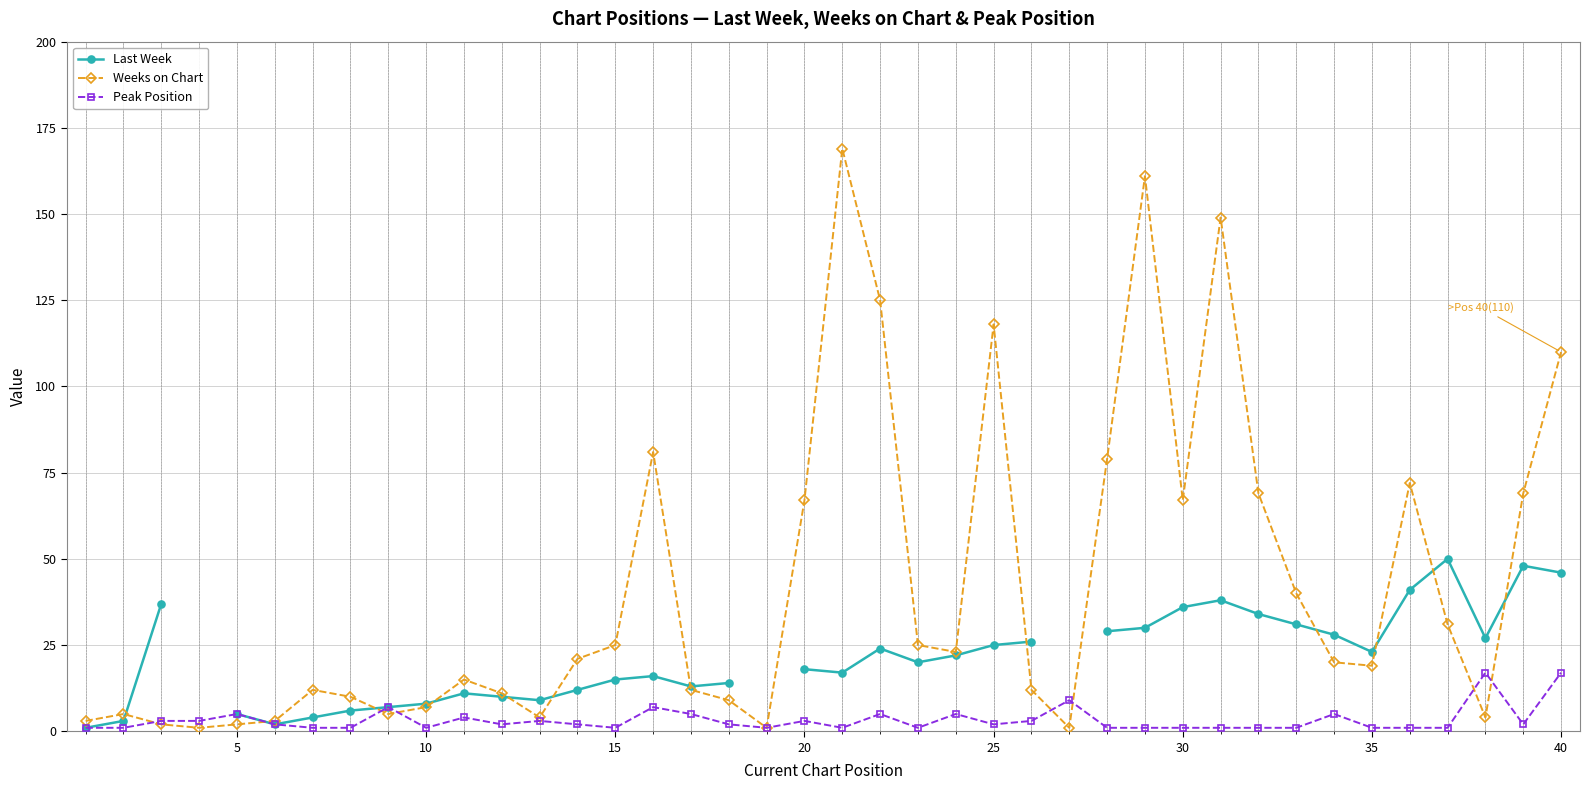

What is the greatest value displayed?

169.0